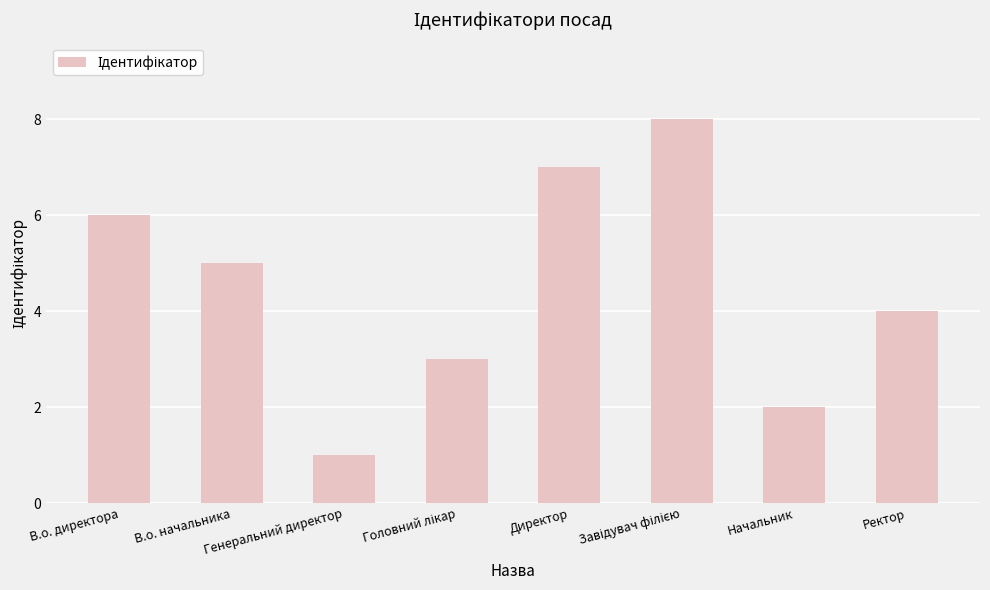

What is the label of the 2nd bar from the right?

Начальник